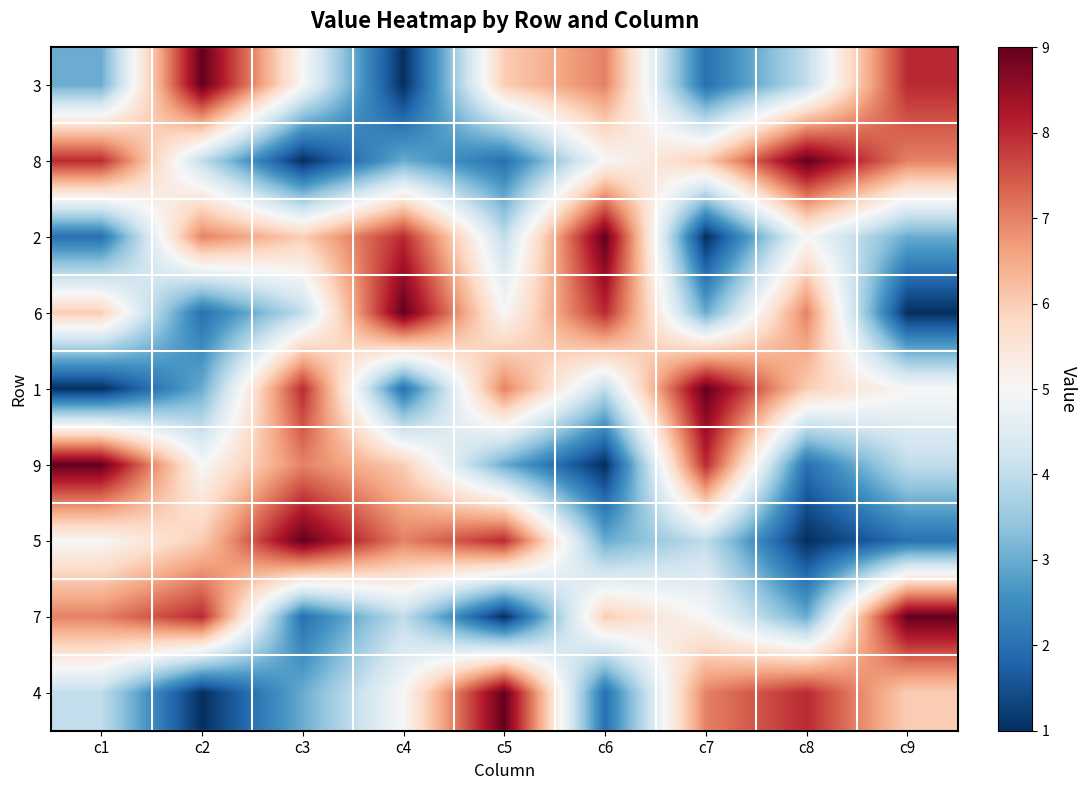

What is the total value across all series at c6?

45